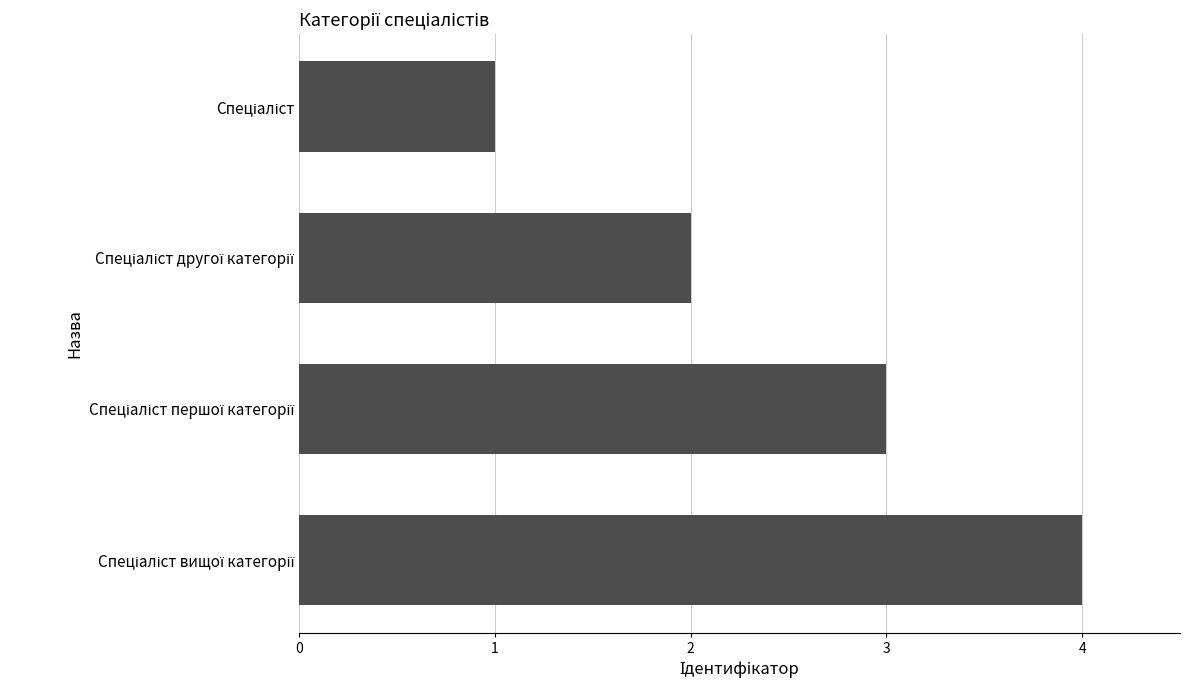

What is the greatest value displayed?

4